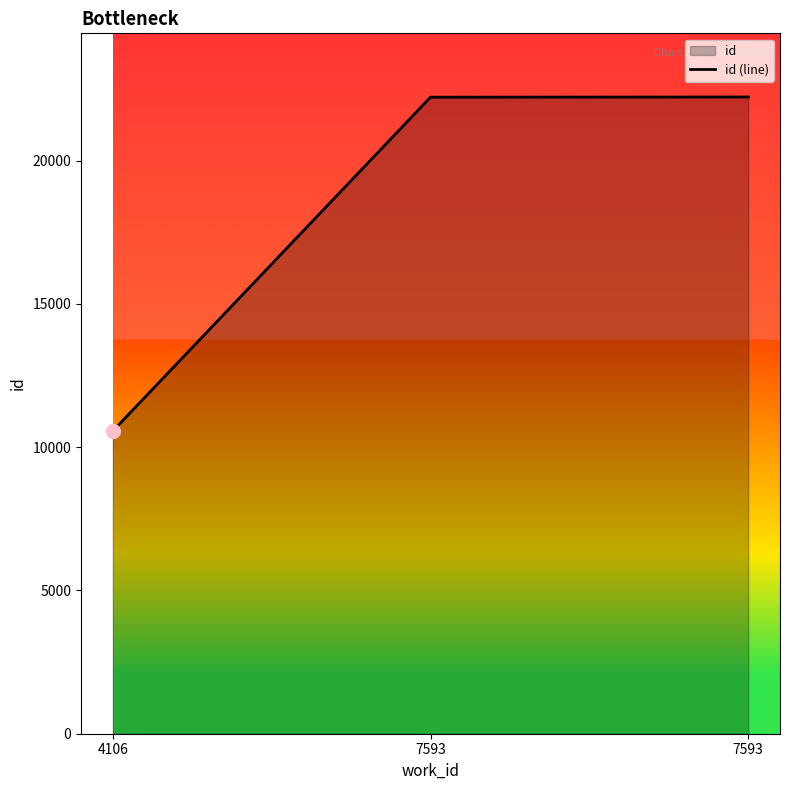

Where is the data nearest to the value 16390?

7593